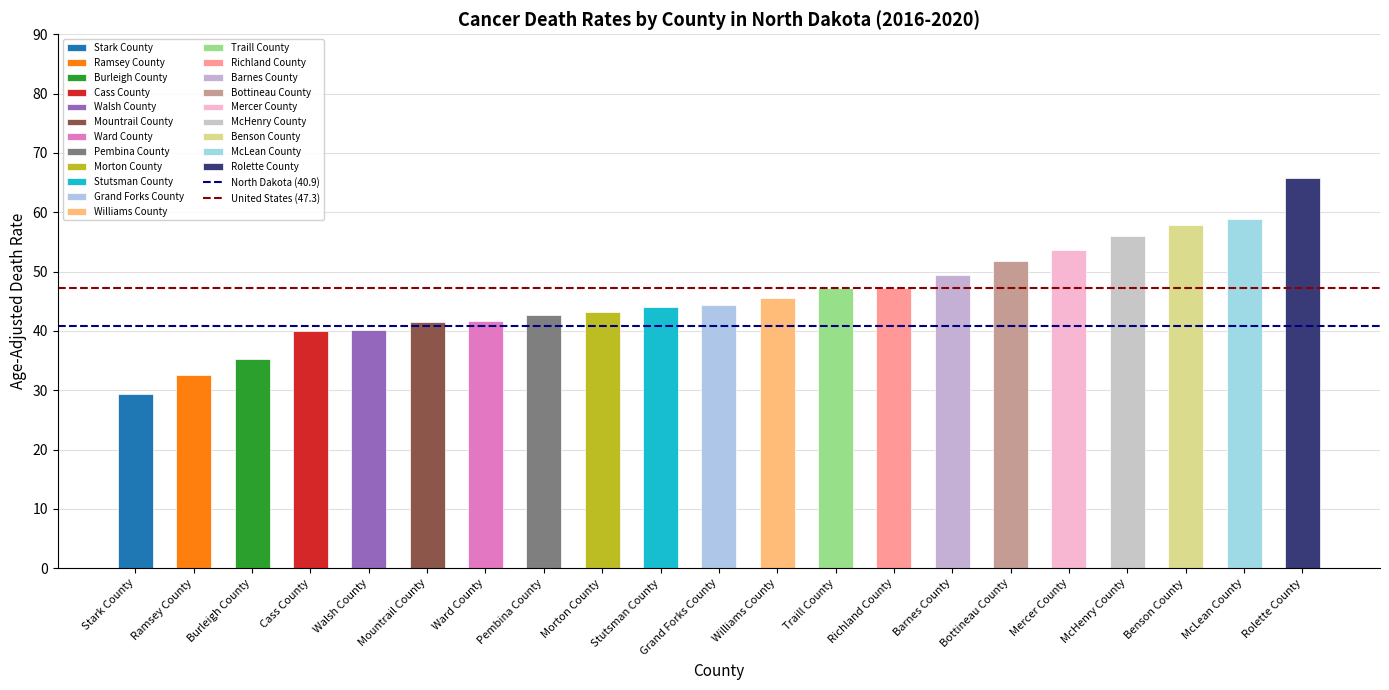

Between Bottineau County and Ward County, which is larger?

Bottineau County